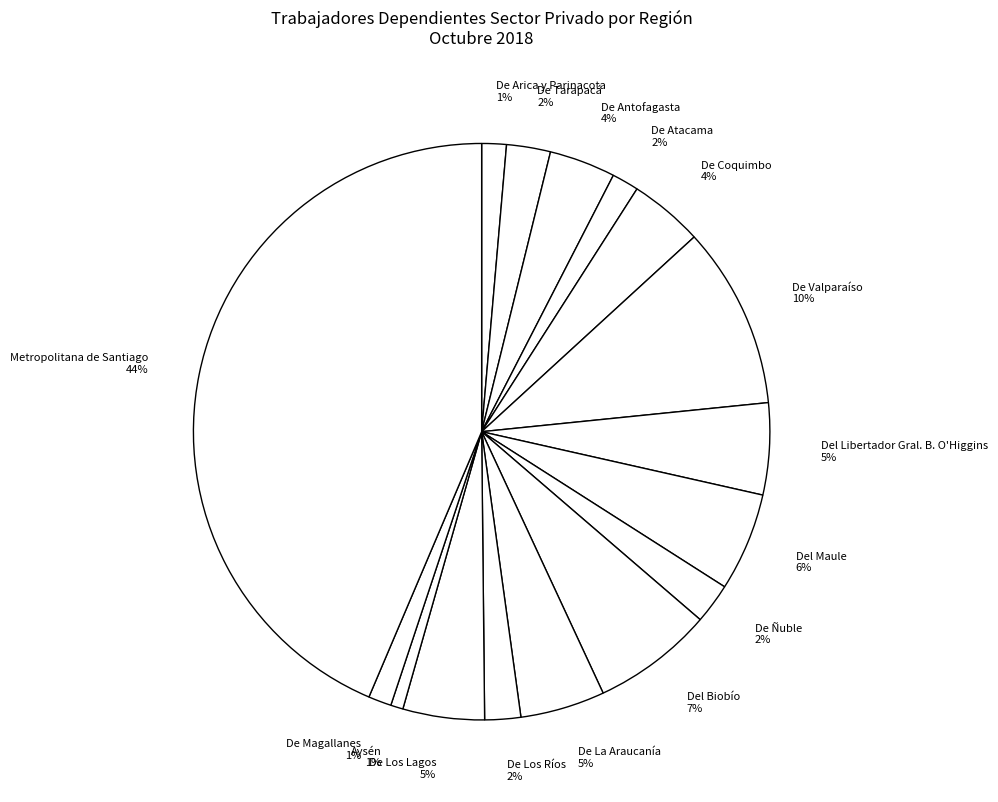

Is it true that Del Libertador Gral. B. O'Higgins is 5% of the pie?

True